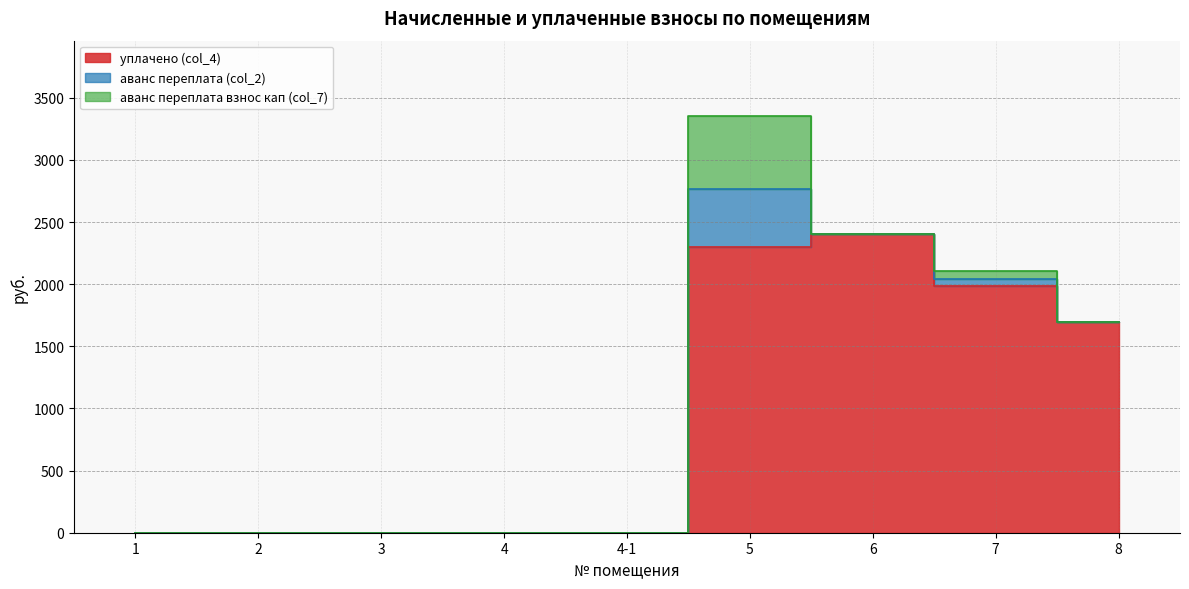

How many data points does each series have?

9